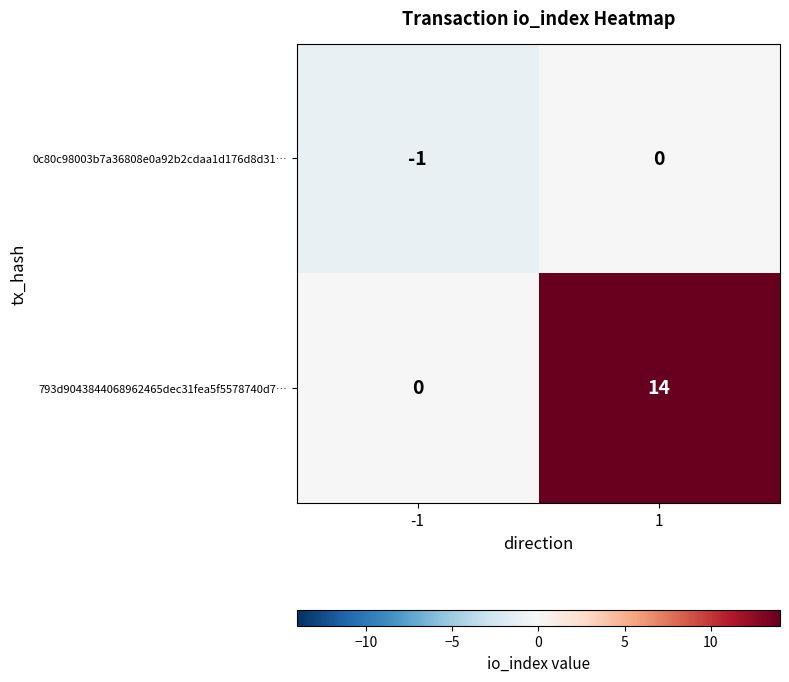

List the series in order of their overall mean, highest first.

793d9043844068962465dec31fea5f5578740d7…, 0c80c98003b7a36808e0a92b2cdaa1d176d8d31…